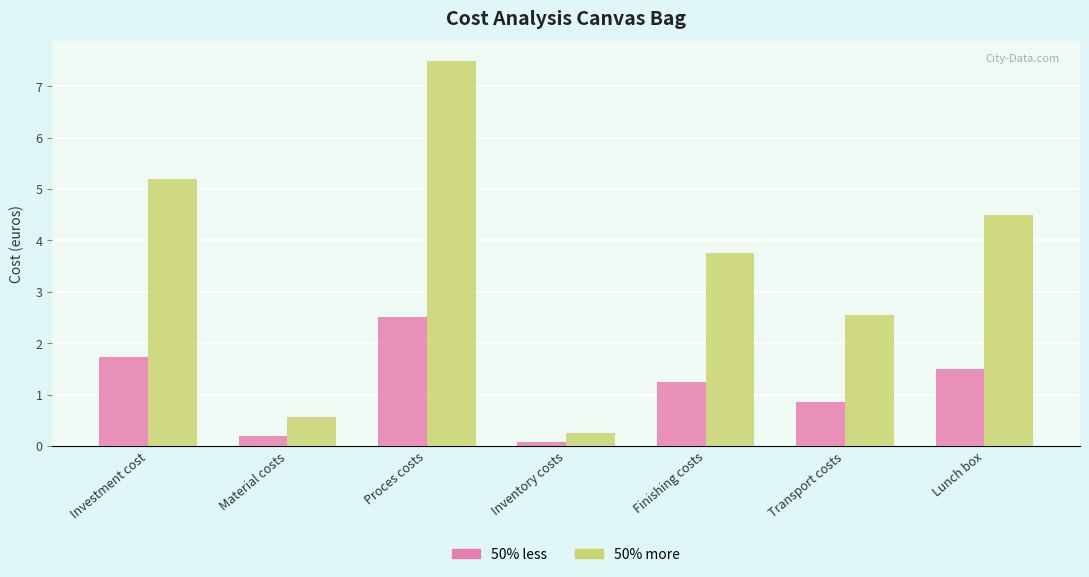

What is the maximum value for 50% more?

7.5